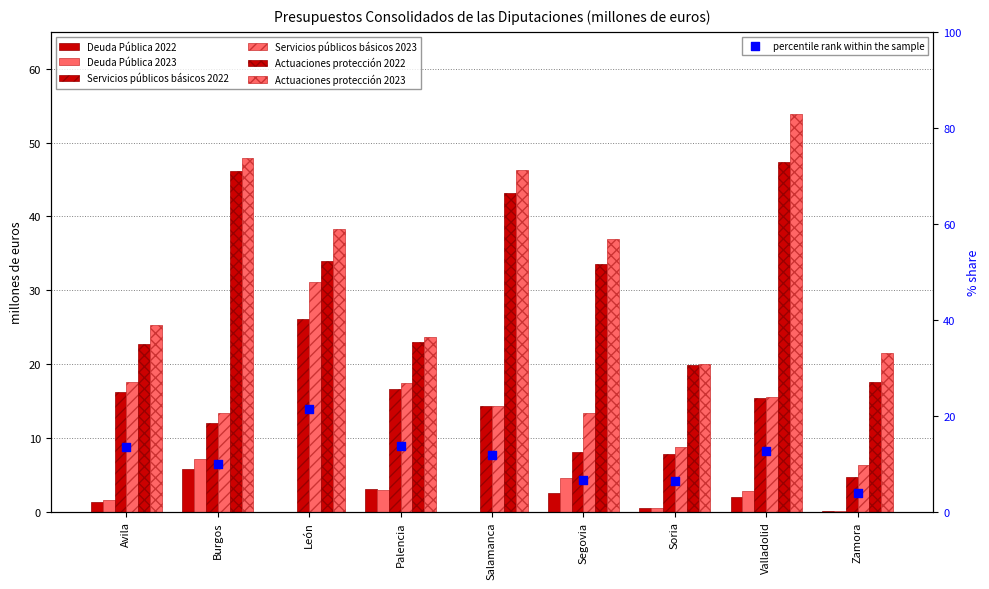

At which category is the sum across all series the highest?

Valladolid